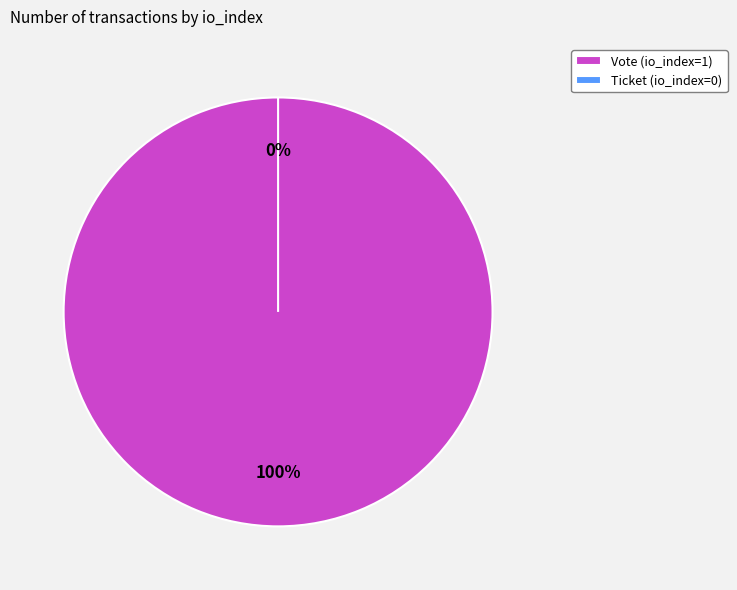

Is there any slice that represents more than half of the pie?

Yes